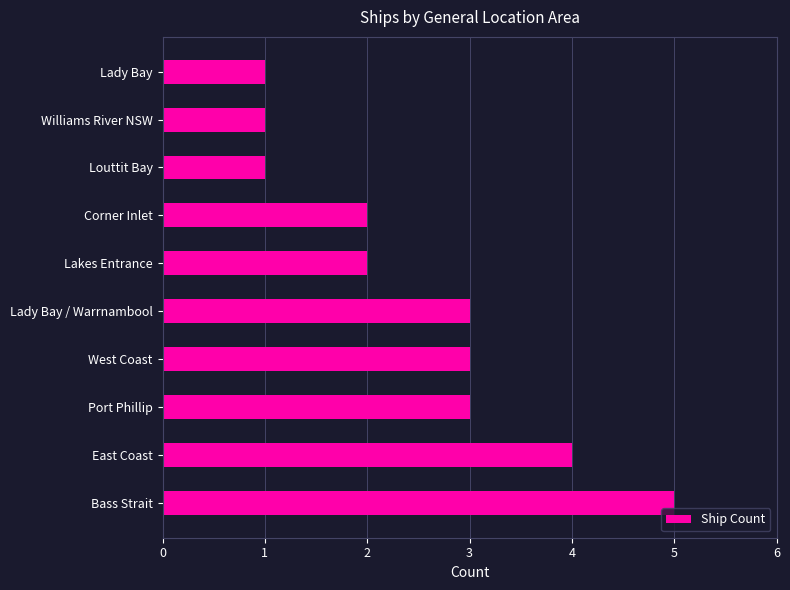

Is it true that the value at West Coast is 3?

True